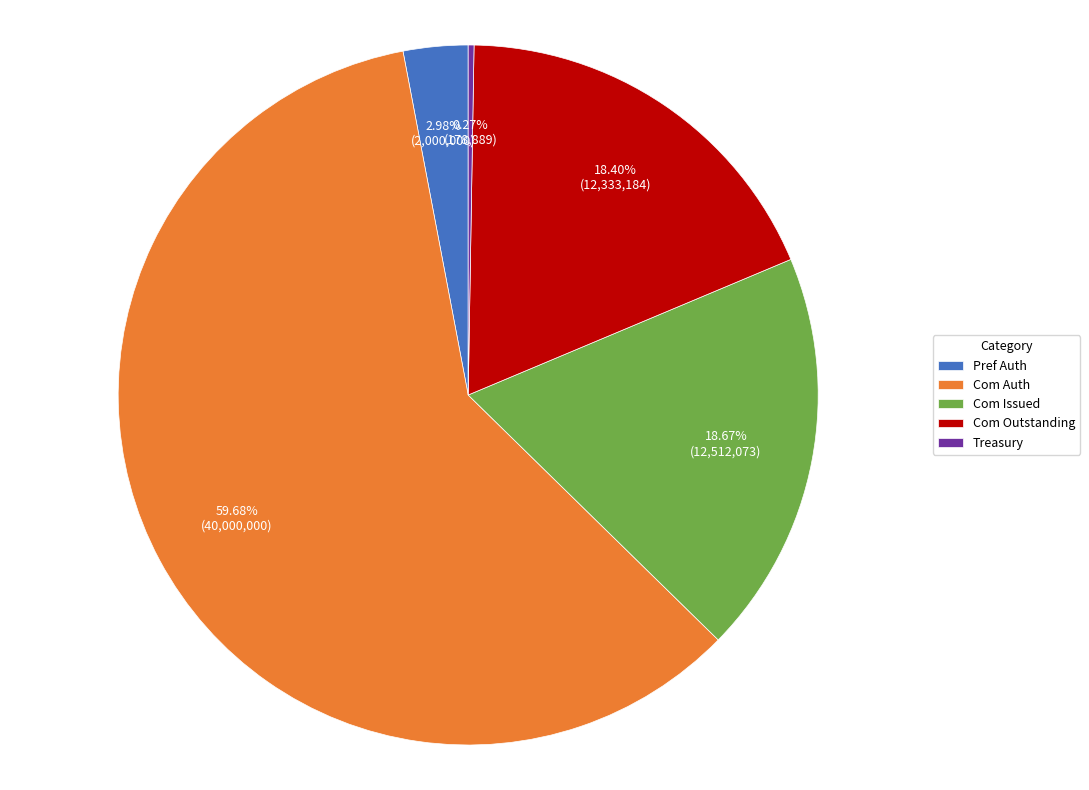

Is there a majority slice in this chart?

Yes